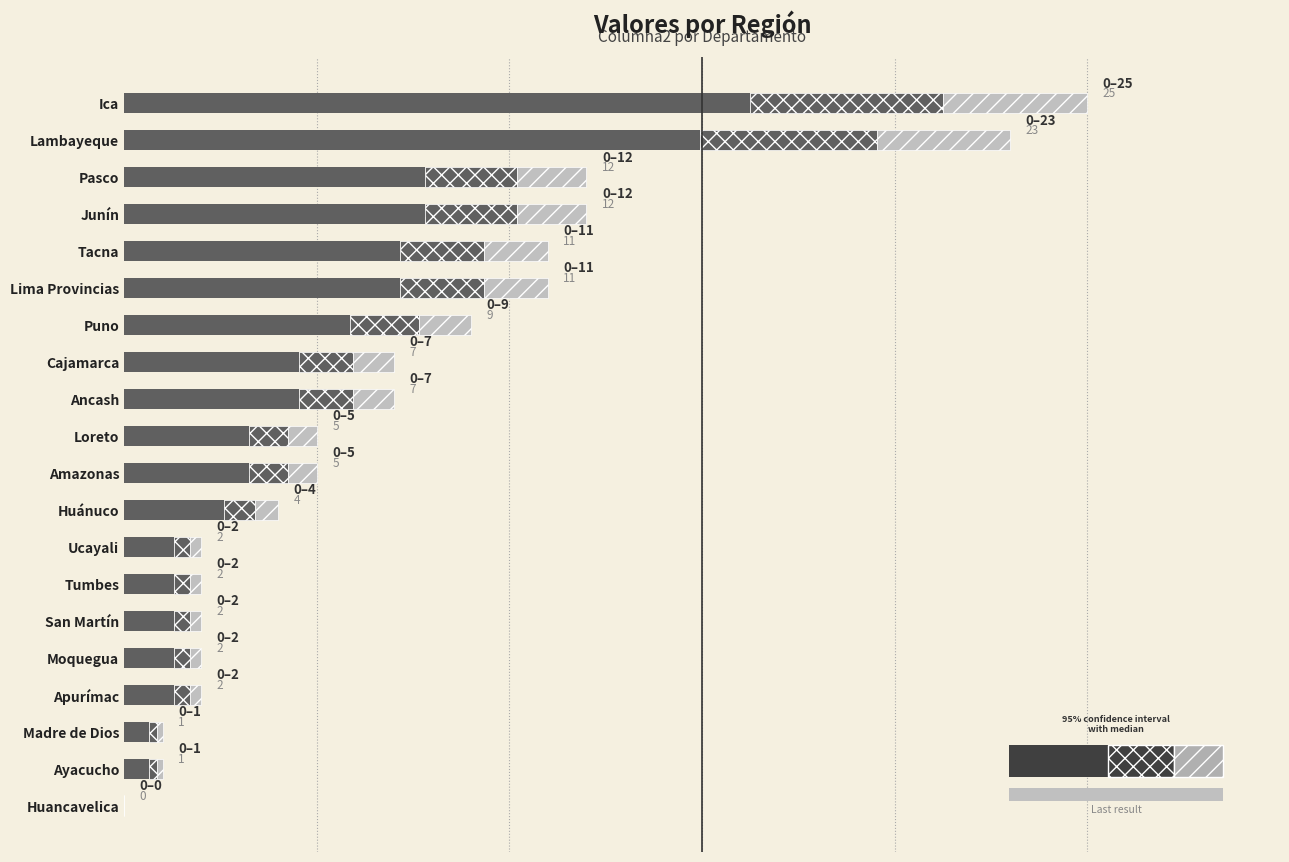

How many bars are there in total?

20